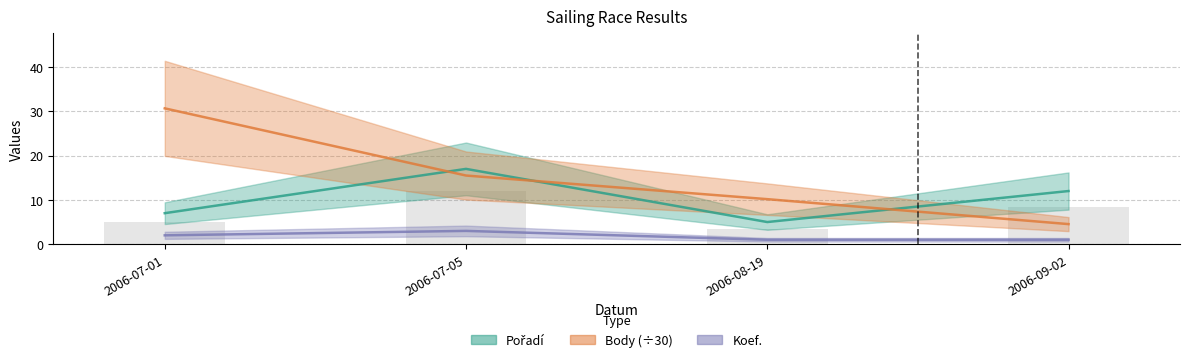

What is the label of the 1st bar from the left?

2006-07-01